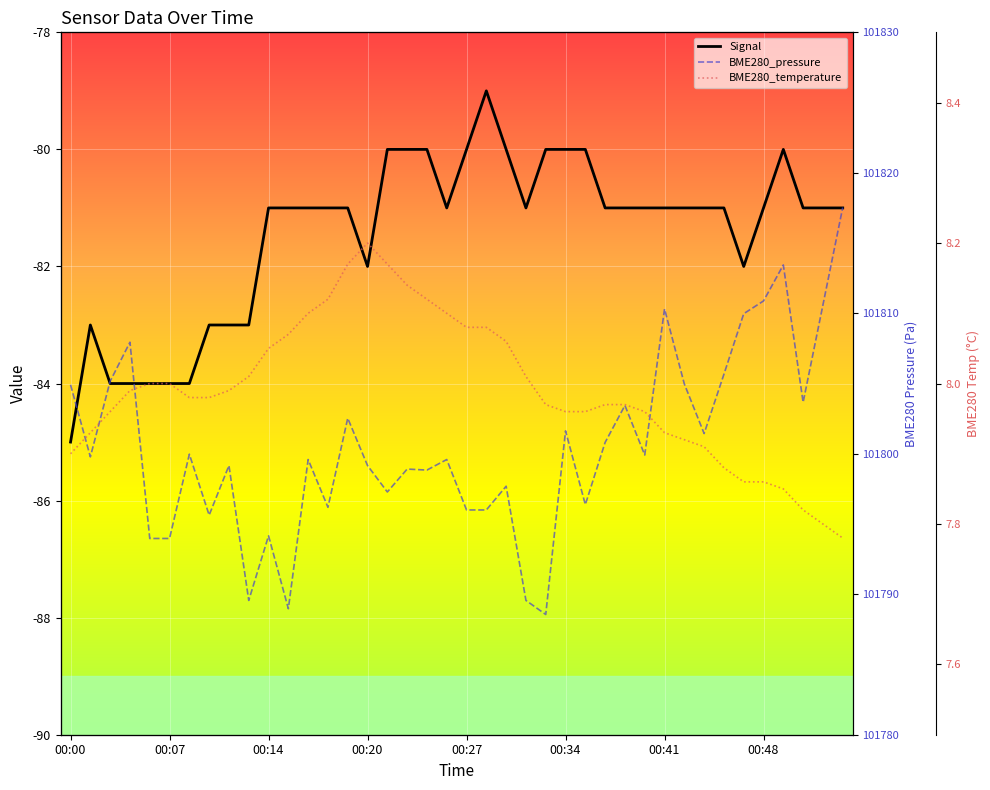

Rank the series by their maximum value, from lowest to highest.

Signal, BME280_temperature, BME280_pressure